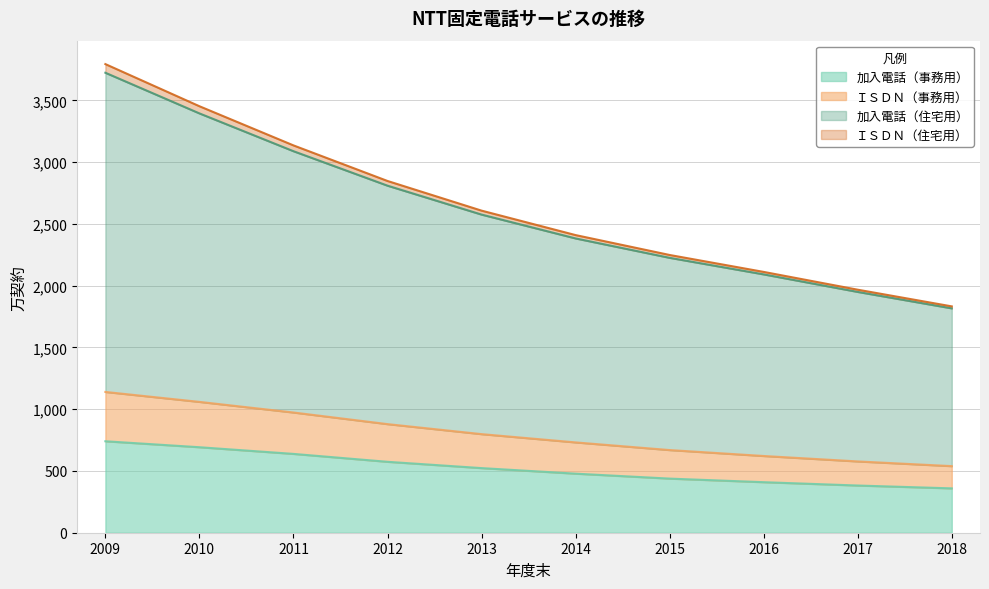

Between 2012 and 2018, which series saw the biggest shift?

加入電話（住宅用）